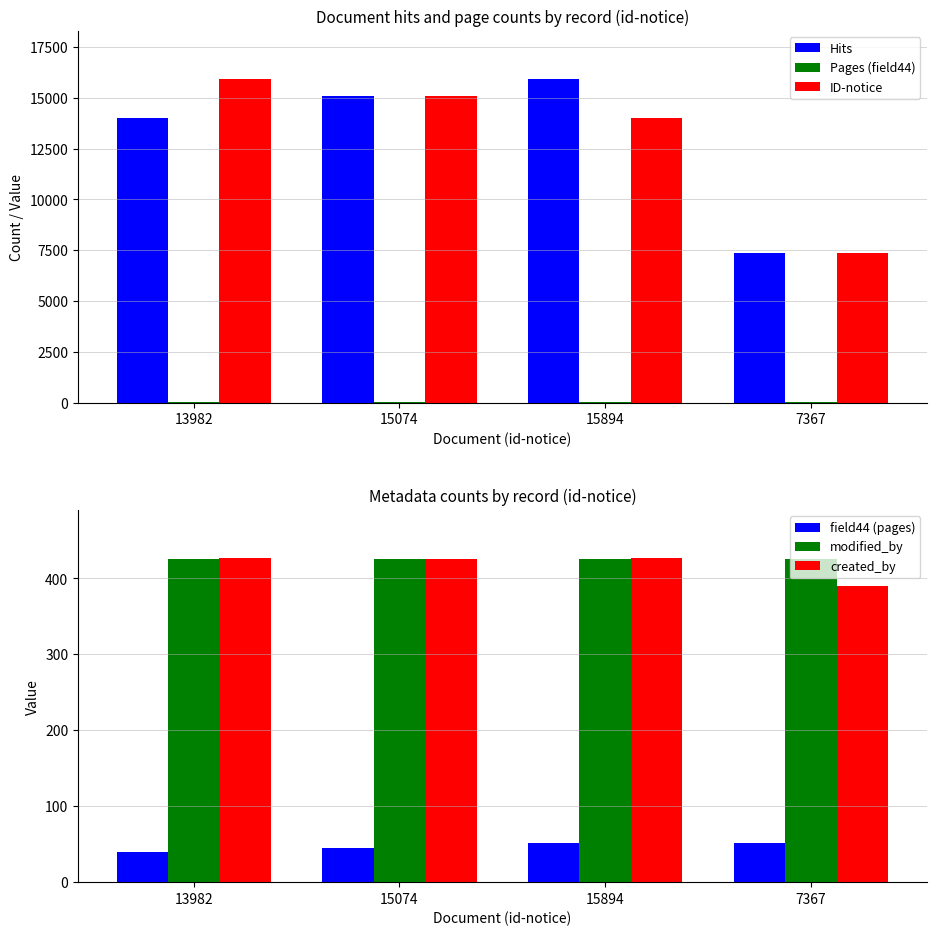

How many bars are there in total?

24